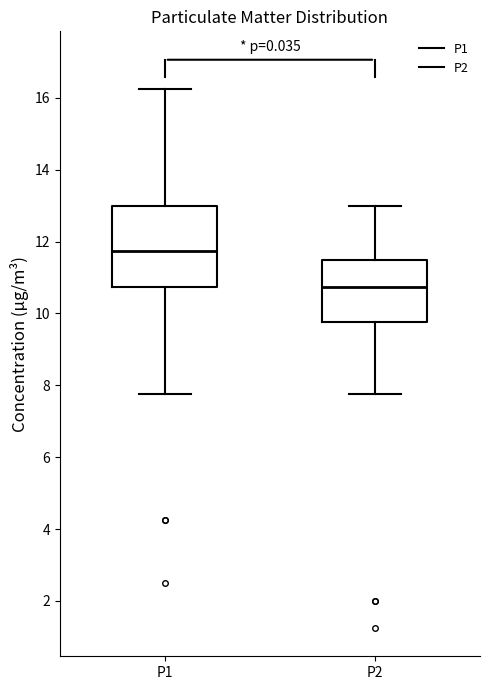

Which box is the tallest, from its lower edge to its upper edge?

P1